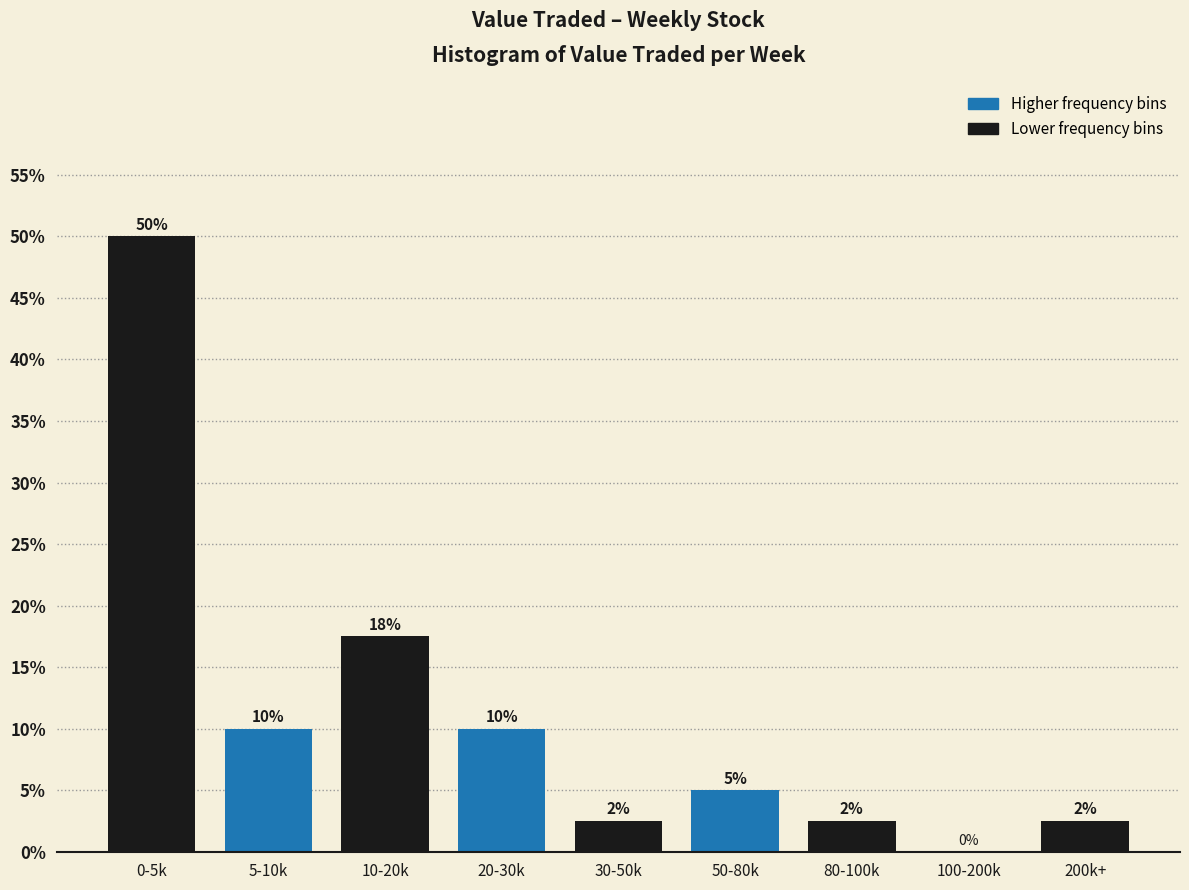

At which label does the data first exceed 5?

0-5k